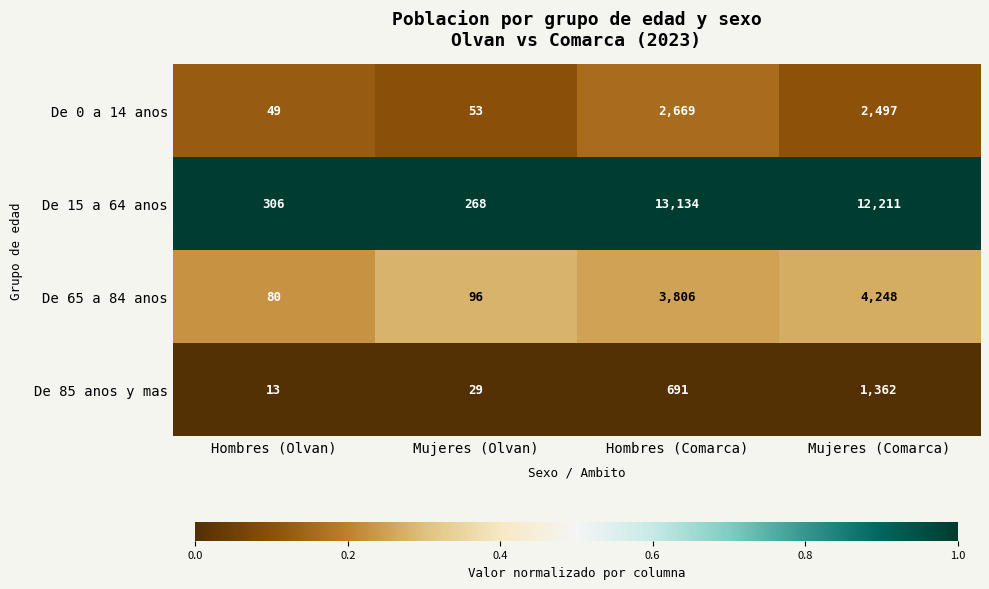

Reading left to right, transcribe all the data shown in this chart.

De 0 a 14 anos: Hombres (Olvan)=49	Mujeres (Olvan)=53	Hombres (Comarca)=2669	Mujeres (Comarca)=2497
De 15 a 64 anos: Hombres (Olvan)=306	Mujeres (Olvan)=268	Hombres (Comarca)=13134	Mujeres (Comarca)=12211
De 65 a 84 anos: Hombres (Olvan)=80	Mujeres (Olvan)=96	Hombres (Comarca)=3806	Mujeres (Comarca)=4248
De 85 anos y mas: Hombres (Olvan)=13	Mujeres (Olvan)=29	Hombres (Comarca)=691	Mujeres (Comarca)=1362